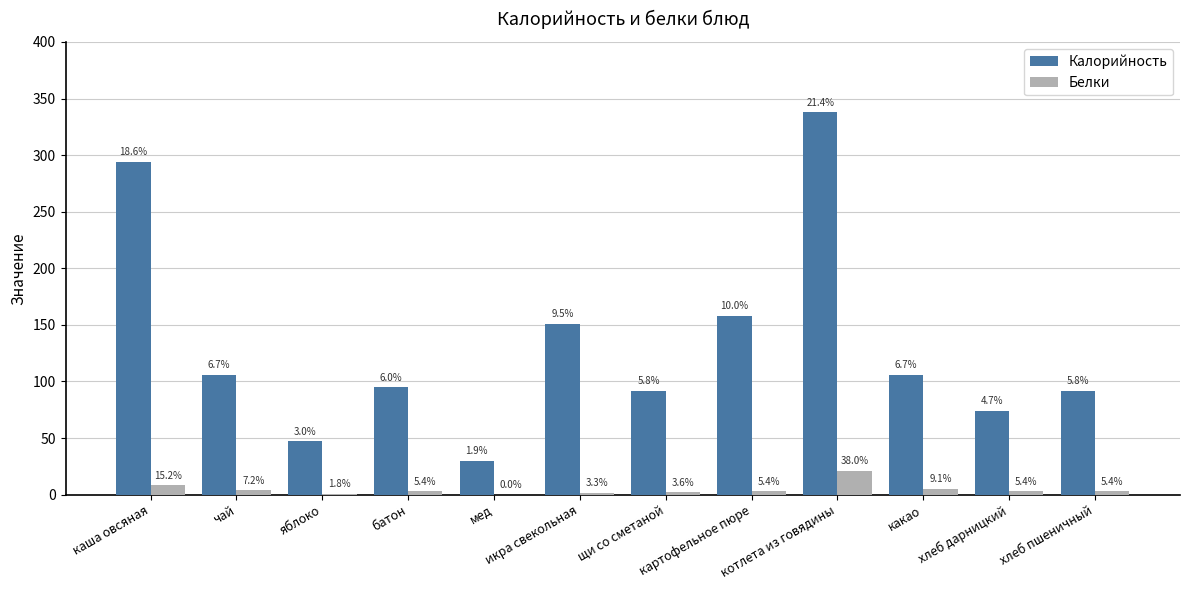

The value of Калорийность at яблоко is 47.0. True or false?

True